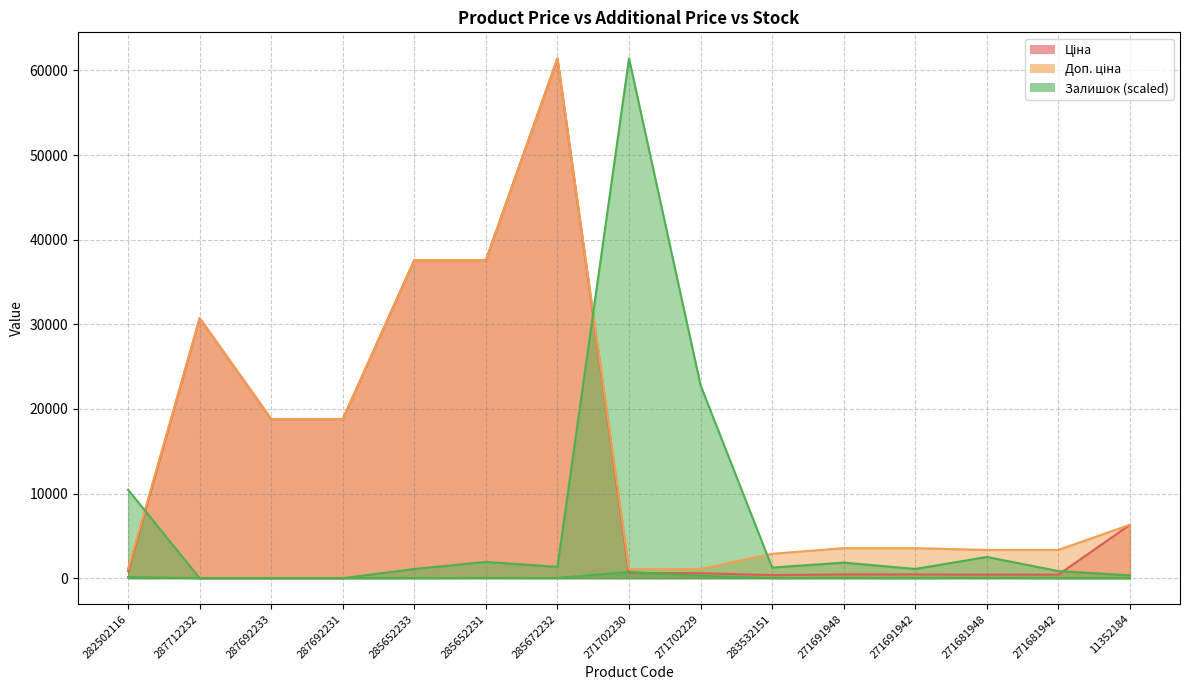

How many intersections are there between Залишок and Ціна?

2